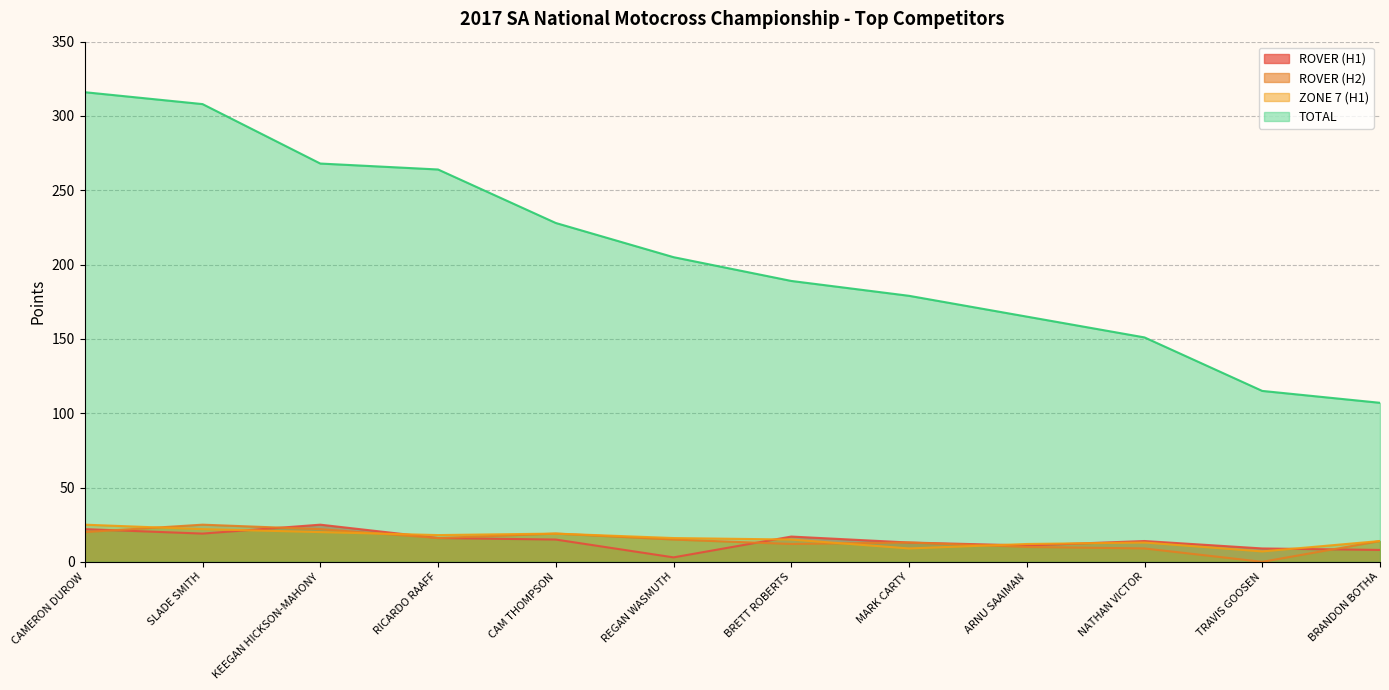

What is the spread (max minus min) of values at CAMERON DUROW?

296